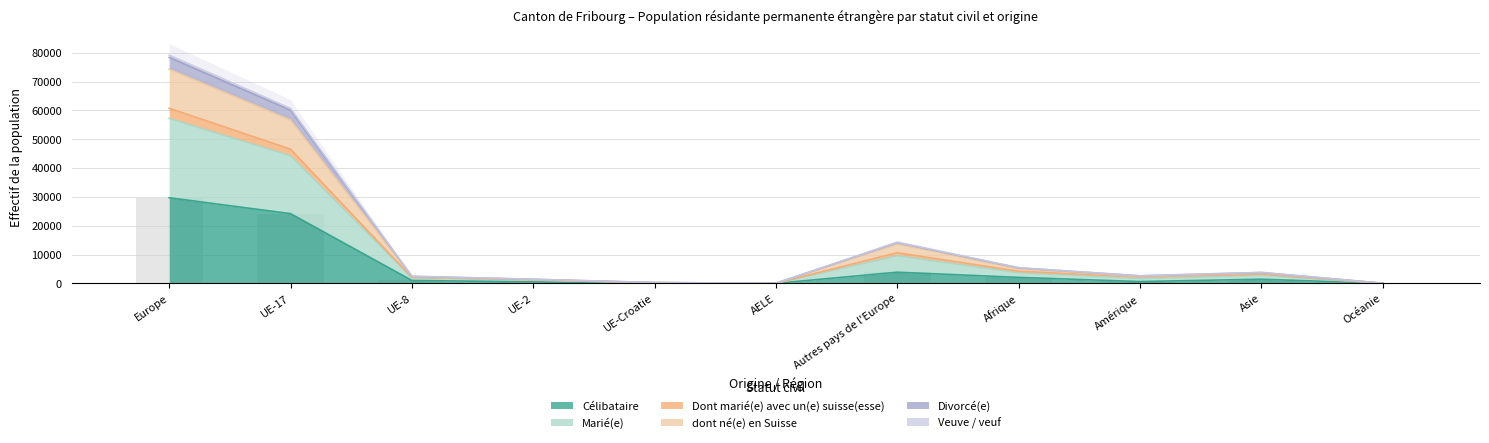

What position from the left is Europe?

1